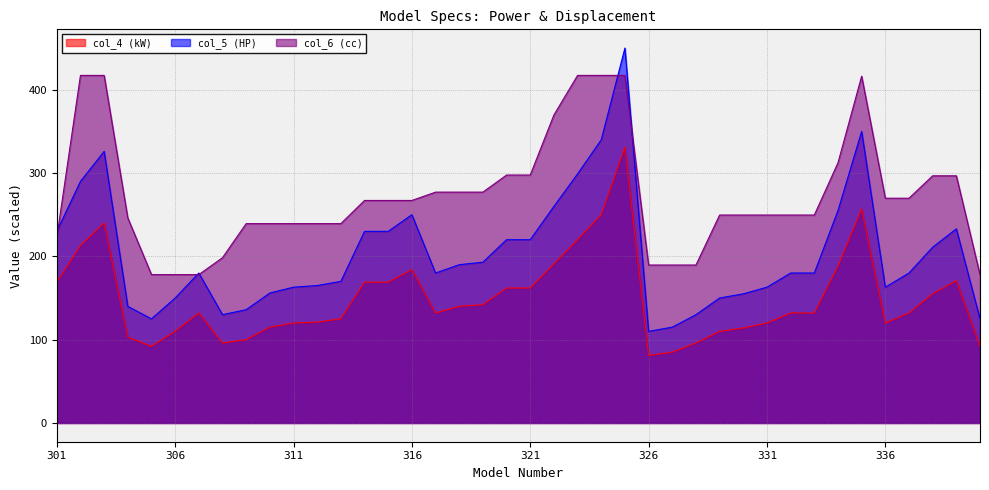

Is the value of col_4 (kW) at 329 greater than the value of col_6 (cc) at 303?

No